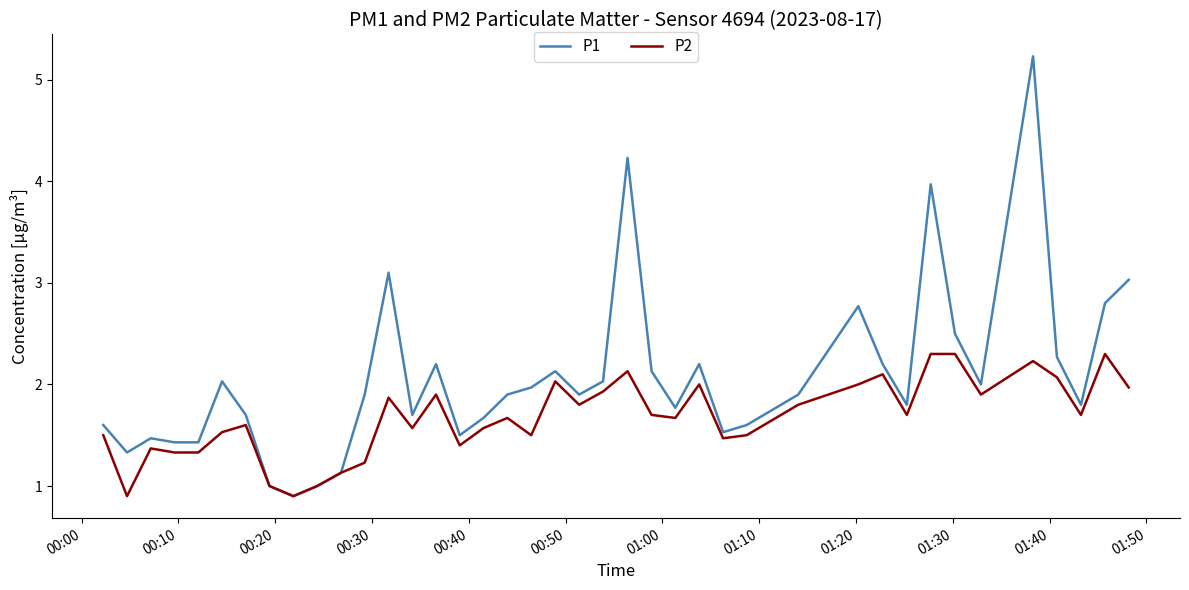

What is the minimum value for P1?

0.9